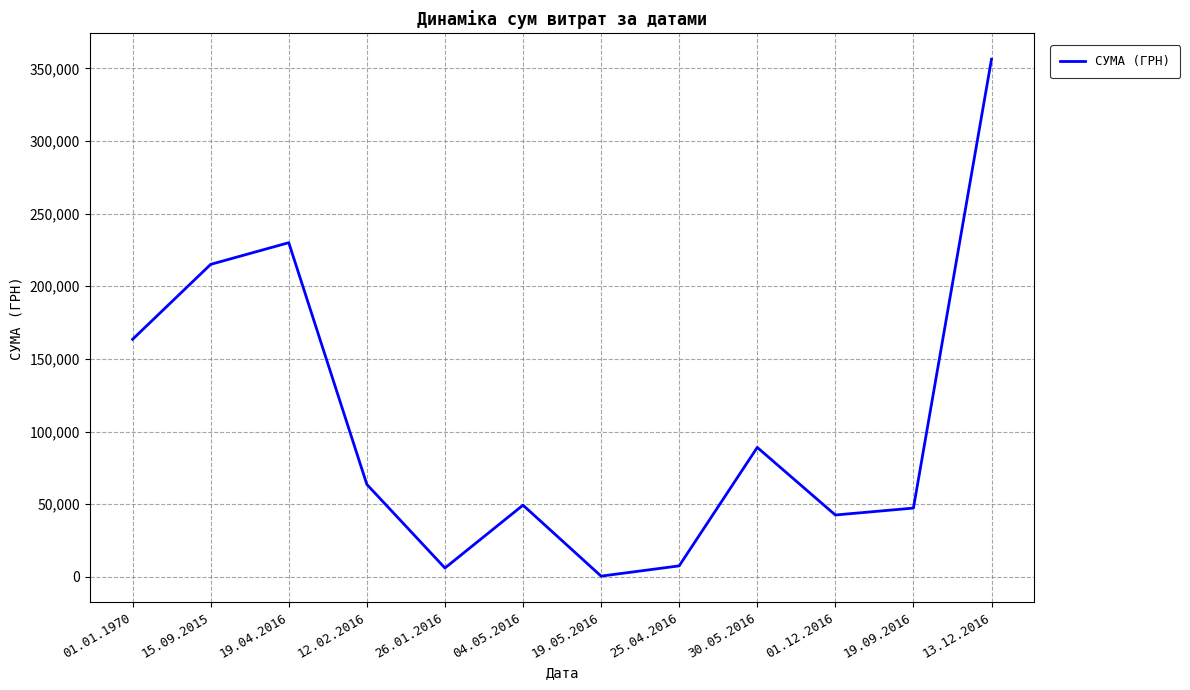

What is the difference between the maximum and minimum values?

355775.5